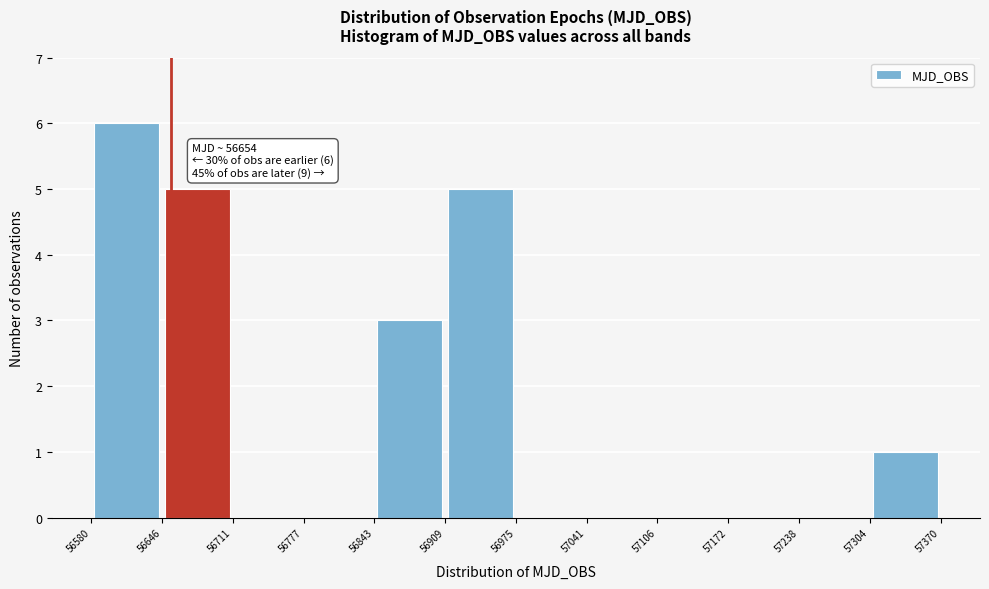

Over which range of the x-axis is the bar tallest?

56580 to 56646